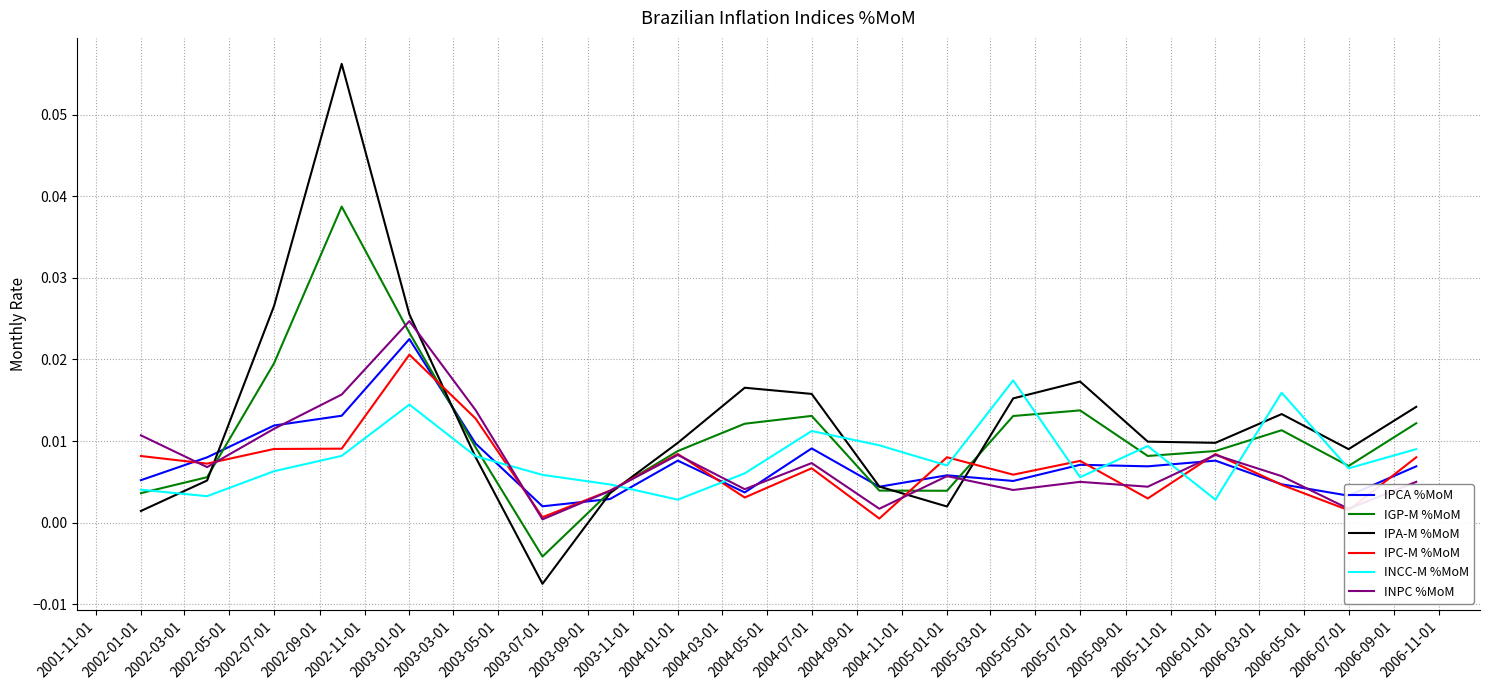

Which series has the widest spread of values?

IPA-M %MoM